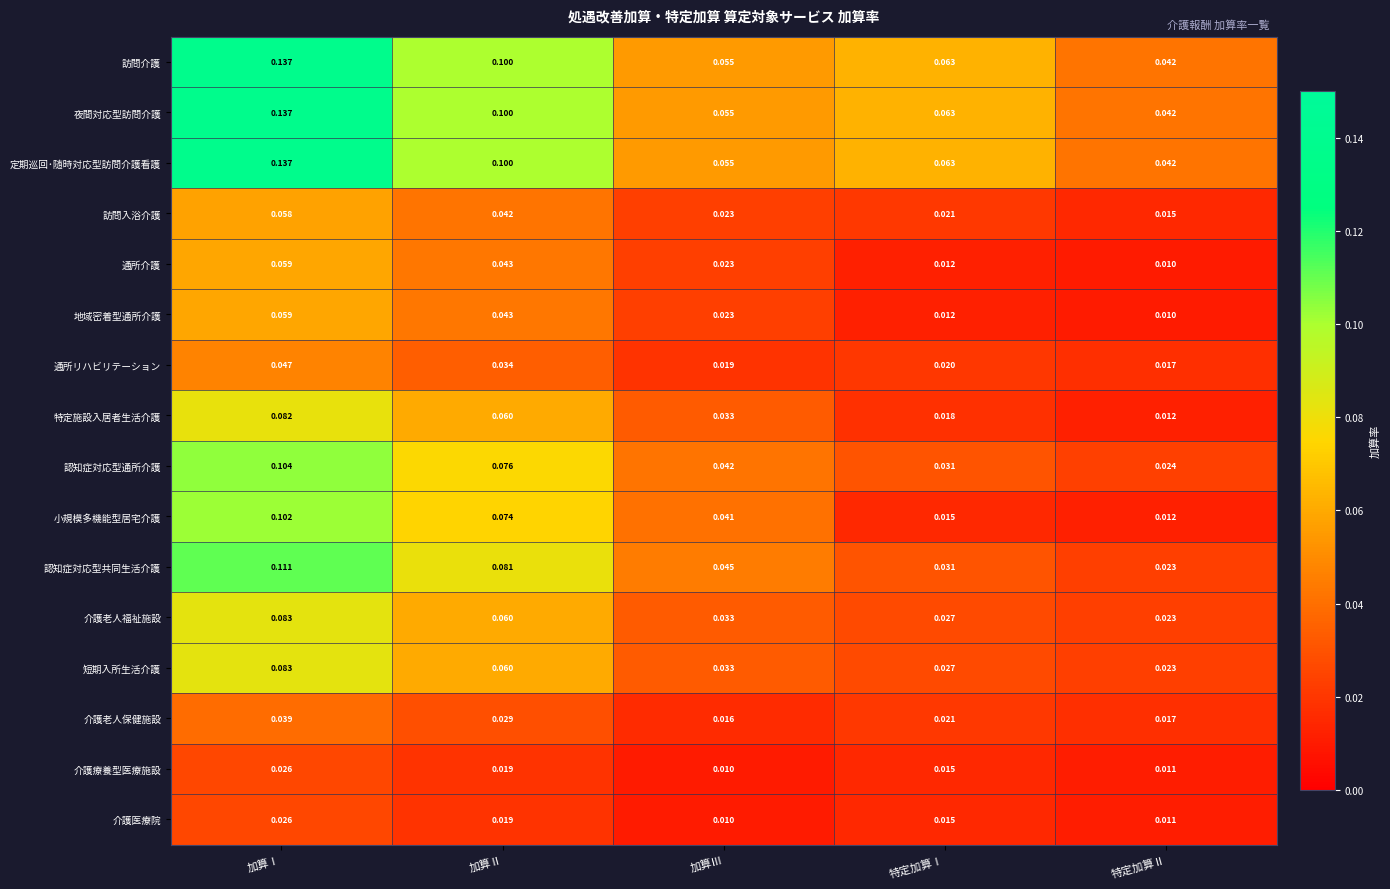

List the labels in order of 介護老人保健施設 value, largest first.

加算Ⅰ, 加算Ⅱ, 特定加算Ⅰ, 特定加算Ⅱ, 加算Ⅲ